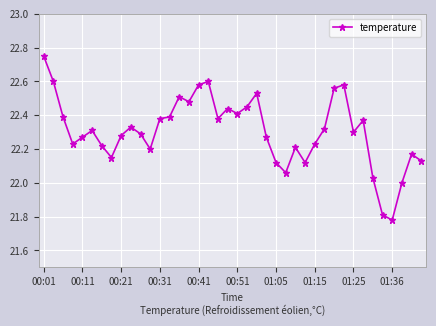

What is the sum of all values?

892.2